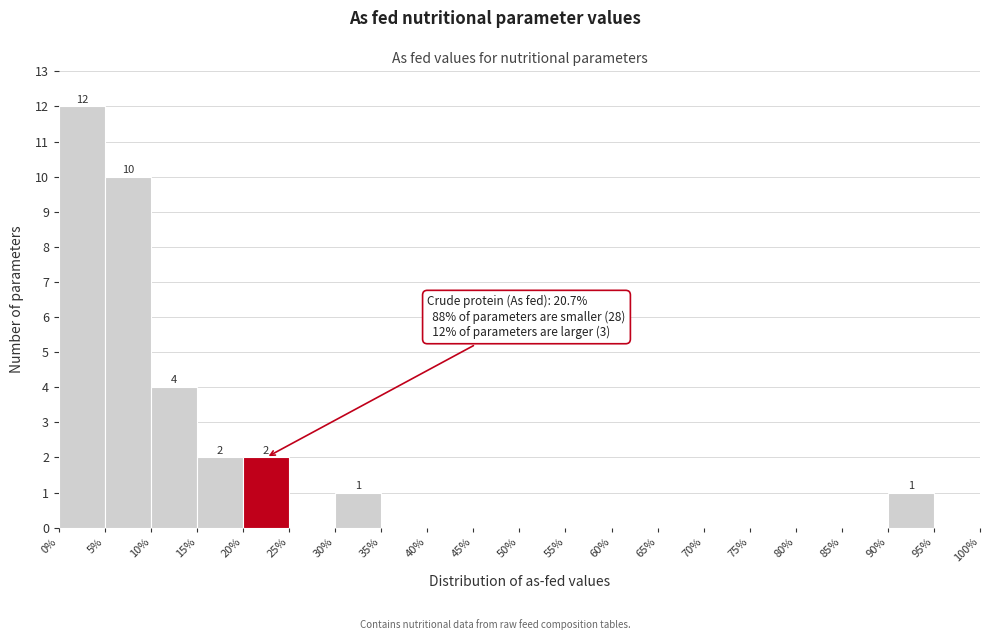

Over which range of the x-axis is the bar tallest?

0% to 5%